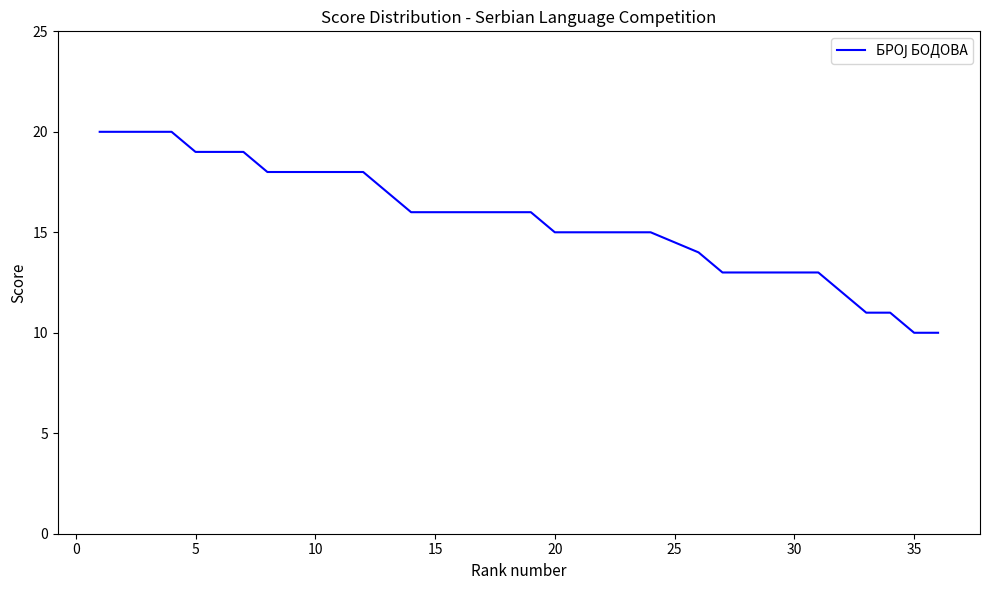

What is the maximum value shown in the chart?

20